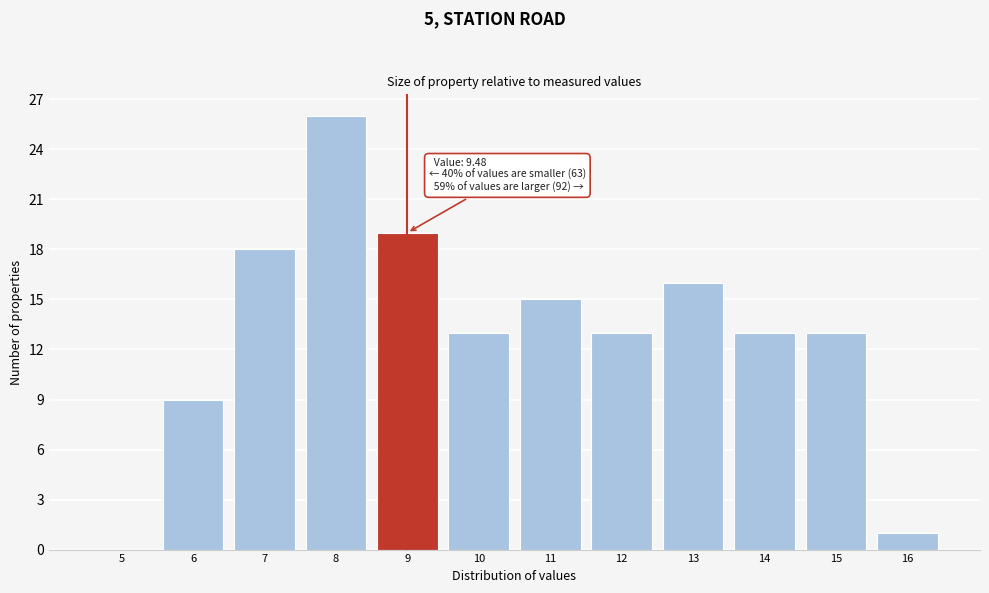

Reading left to right, transcribe all the data shown in this chart.

5=0	6=9	7=18	8=26	9=19	10=13	11=15	12=13	13=16	14=13	15=13	16=1